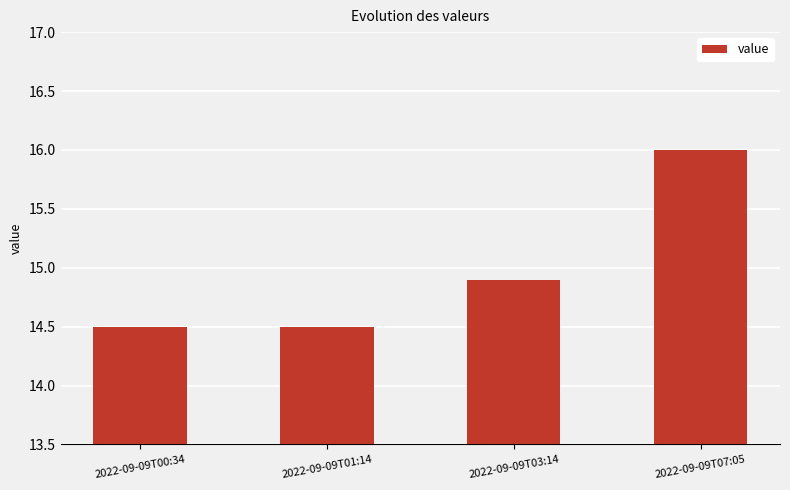

What is the label of the 4th bar from the left?

2022-09-09T07:05